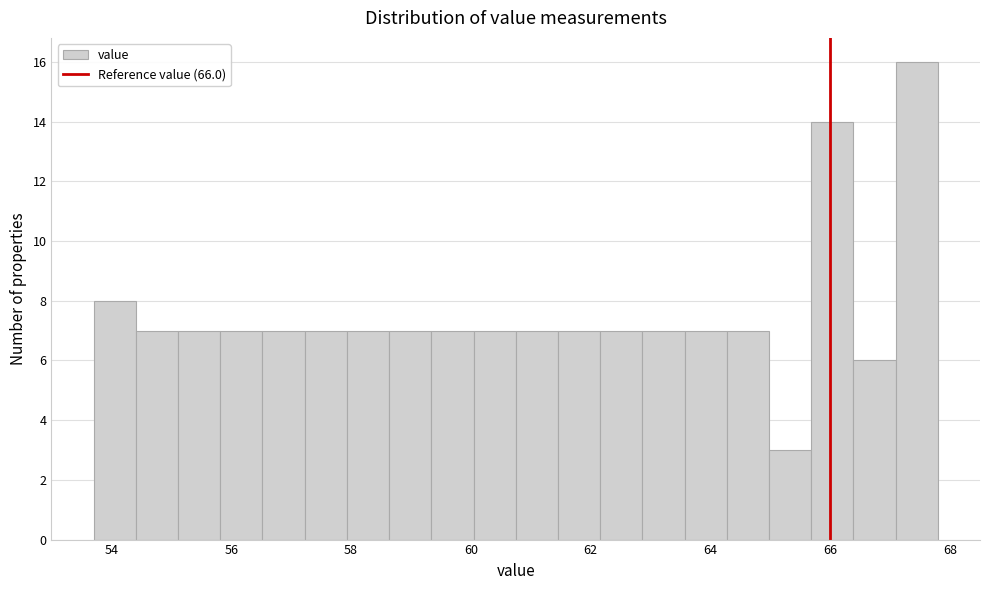

Around what value on the x-axis is the tallest bar? Give the approximate position of its centre, as read against the axis.

67.4